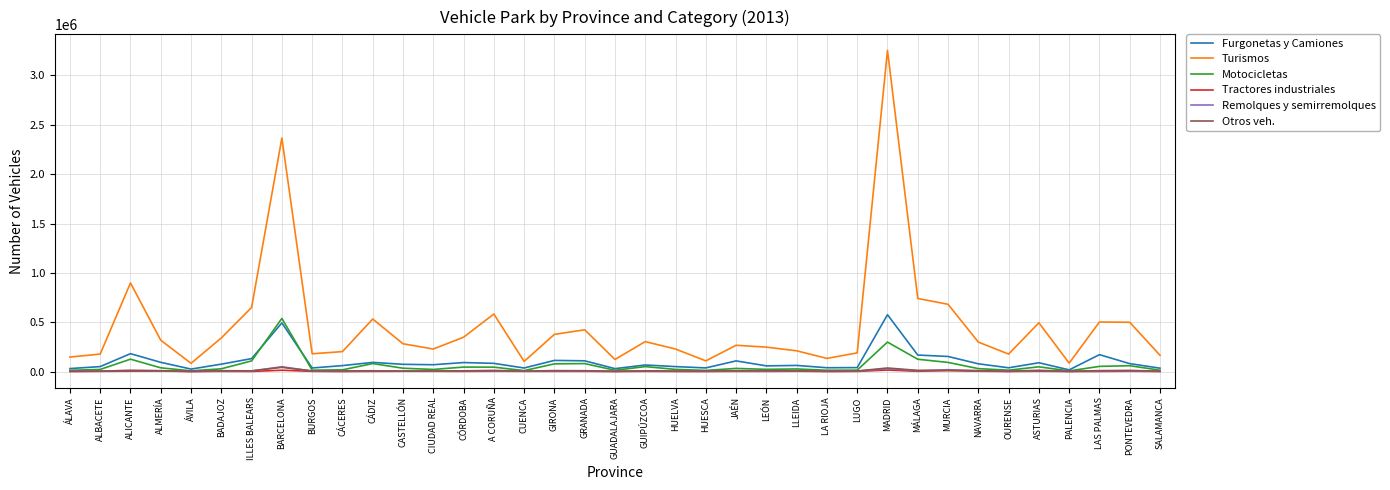

Is it true that Motocicletas equals 78649 at GIRONA?

True